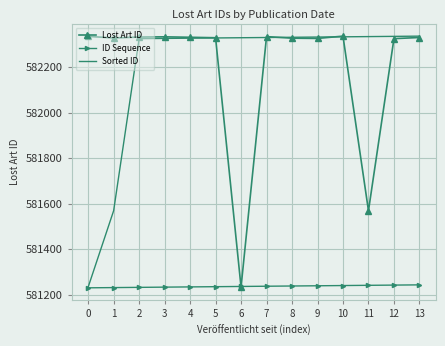

What is the total value across all series at 0?

1744799